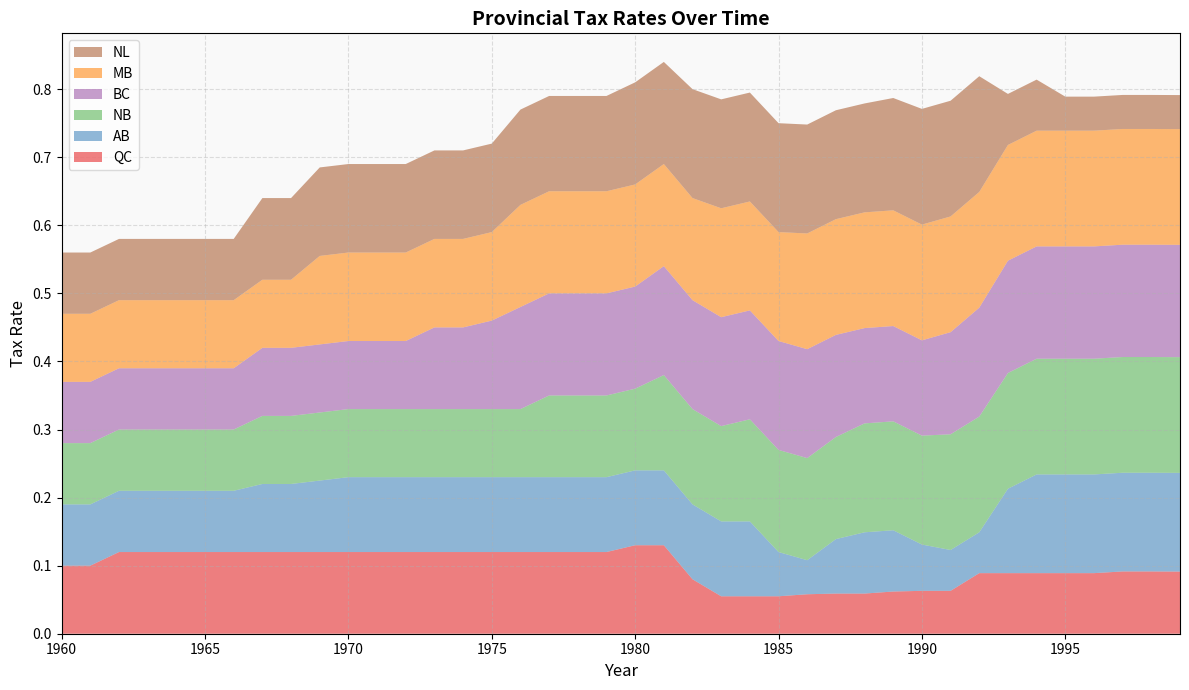

Reading right to left, what are all the values shown in this chart?

QC: 1999=0.1	1998=0.1	1997=0.1	1996=0.1	1995=0.1	1994=0.1	1993=0.1	1992=0.1	1991=0.1	1990=0.1	1989=0.1	1988=0.1	1987=0.1	1986=0.1	1985=0.1	1984=0.1	1983=0.1	1982=0.1	1981=0.1	1980=0.1	1979=0.1	1978=0.1	1977=0.1	1976=0.1	1975=0.1	1974=0.1	1973=0.1	1972=0.1	1971=0.1	1970=0.1	1969=0.1	1968=0.1	1967=0.1	1966=0.1	1965=0.1	1964=0.1	1963=0.1	1962=0.1	1961=0.1	1960=0.1
AB: 1999=0.1	1998=0.1	1997=0.1	1996=0.1	1995=0.1	1994=0.1	1993=0.1	1992=0.1	1991=0.1	1990=0.1	1989=0.1	1988=0.1	1987=0.1	1986=0.1	1985=0.1	1984=0.1	1983=0.1	1982=0.1	1981=0.1	1980=0.1	1979=0.1	1978=0.1	1977=0.1	1976=0.1	1975=0.1	1974=0.1	1973=0.1	1972=0.1	1971=0.1	1970=0.1	1969=0.1	1968=0.1	1967=0.1	1966=0.1	1965=0.1	1964=0.1	1963=0.1	1962=0.1	1961=0.1	1960=0.1
NB: 1999=0.2	1998=0.2	1997=0.2	1996=0.2	1995=0.2	1994=0.2	1993=0.2	1992=0.2	1991=0.2	1990=0.2	1989=0.2	1988=0.2	1987=0.1	1986=0.1	1985=0.1	1984=0.1	1983=0.1	1982=0.1	1981=0.1	1980=0.1	1979=0.1	1978=0.1	1977=0.1	1976=0.1	1975=0.1	1974=0.1	1973=0.1	1972=0.1	1971=0.1	1970=0.1	1969=0.1	1968=0.1	1967=0.1	1966=0.1	1965=0.1	1964=0.1	1963=0.1	1962=0.1	1961=0.1	1960=0.1
BC: 1999=0.2	1998=0.2	1997=0.2	1996=0.2	1995=0.2	1994=0.2	1993=0.2	1992=0.2	1991=0.1	1990=0.1	1989=0.1	1988=0.1	1987=0.1	1986=0.2	1985=0.2	1984=0.2	1983=0.2	1982=0.2	1981=0.2	1980=0.1	1979=0.1	1978=0.1	1977=0.1	1976=0.1	1975=0.1	1974=0.1	1973=0.1	1972=0.1	1971=0.1	1970=0.1	1969=0.1	1968=0.1	1967=0.1	1966=0.1	1965=0.1	1964=0.1	1963=0.1	1962=0.1	1961=0.1	1960=0.1
MB: 1999=0.2	1998=0.2	1997=0.2	1996=0.2	1995=0.2	1994=0.2	1993=0.2	1992=0.2	1991=0.2	1990=0.2	1989=0.2	1988=0.2	1987=0.2	1986=0.2	1985=0.2	1984=0.2	1983=0.2	1982=0.1	1981=0.1	1980=0.1	1979=0.1	1978=0.1	1977=0.1	1976=0.1	1975=0.1	1974=0.1	1973=0.1	1972=0.1	1971=0.1	1970=0.1	1969=0.1	1968=0.1	1967=0.1	1966=0.1	1965=0.1	1964=0.1	1963=0.1	1962=0.1	1961=0.1	1960=0.1
NL: 1999=0.1	1998=0.1	1997=0.1	1996=0.1	1995=0.1	1994=0.1	1993=0.1	1992=0.2	1991=0.2	1990=0.2	1989=0.2	1988=0.2	1987=0.2	1986=0.2	1985=0.2	1984=0.2	1983=0.2	1982=0.2	1981=0.1	1980=0.1	1979=0.1	1978=0.1	1977=0.1	1976=0.1	1975=0.1	1974=0.1	1973=0.1	1972=0.1	1971=0.1	1970=0.1	1969=0.1	1968=0.1	1967=0.1	1966=0.1	1965=0.1	1964=0.1	1963=0.1	1962=0.1	1961=0.1	1960=0.1